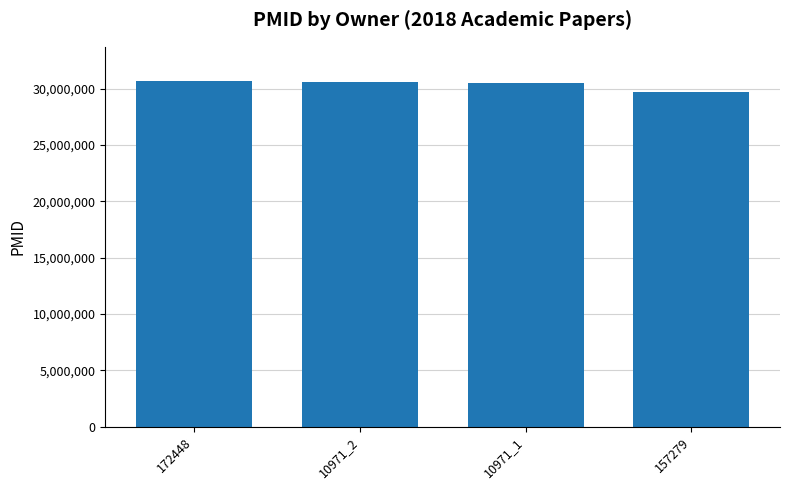

What is the label of the 2nd bar from the right?

10971_1